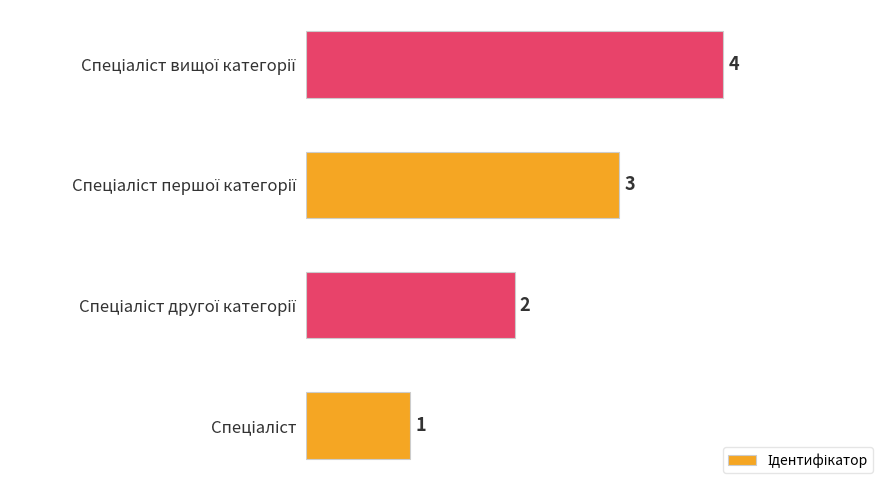

What is the difference between the maximum and minimum values?

3